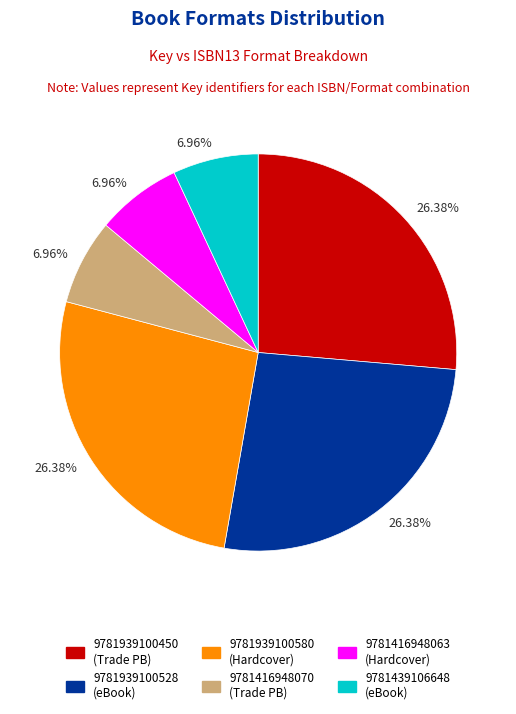

Is there any slice that represents more than half of the pie?

No